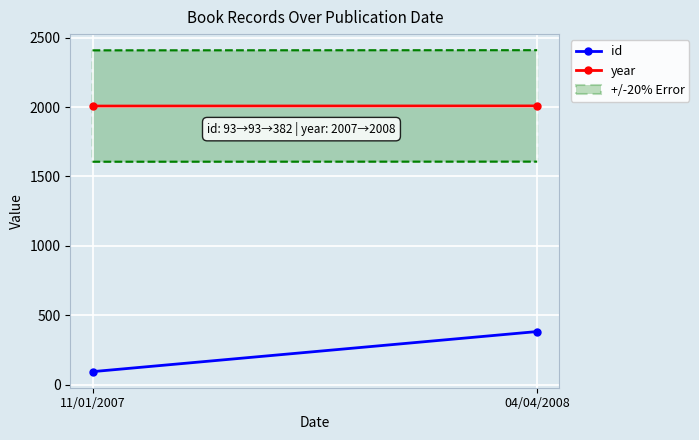

True or false: id has a value of 93 at 11/01/2007.

True